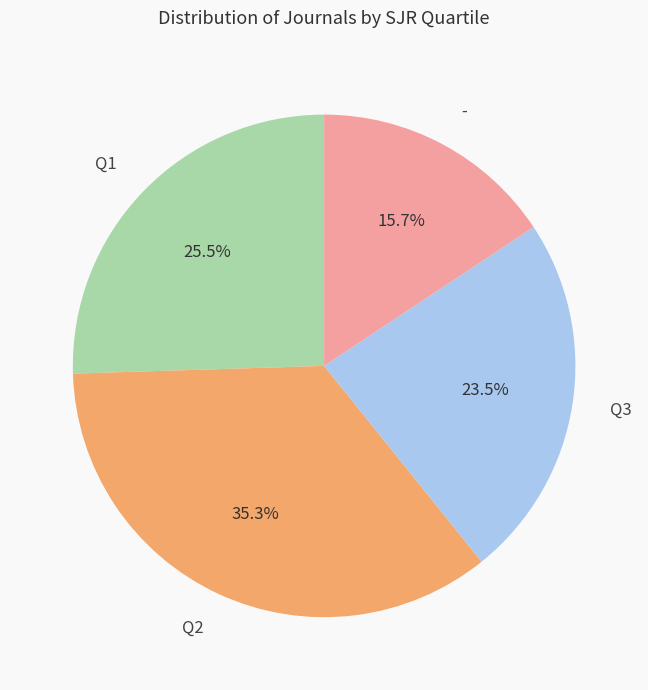

Count the number of slices in the pie.

4